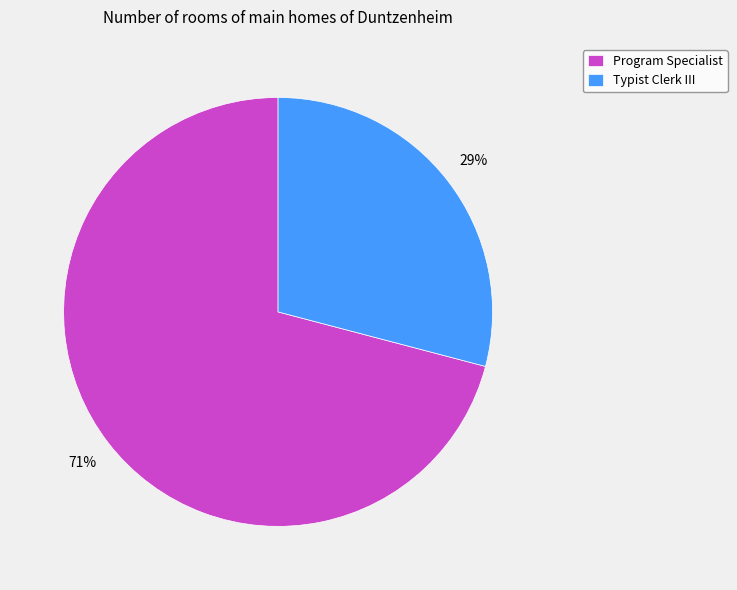

Do Program Specialist and Typist Clerk III together represent more than half of the pie?

Yes